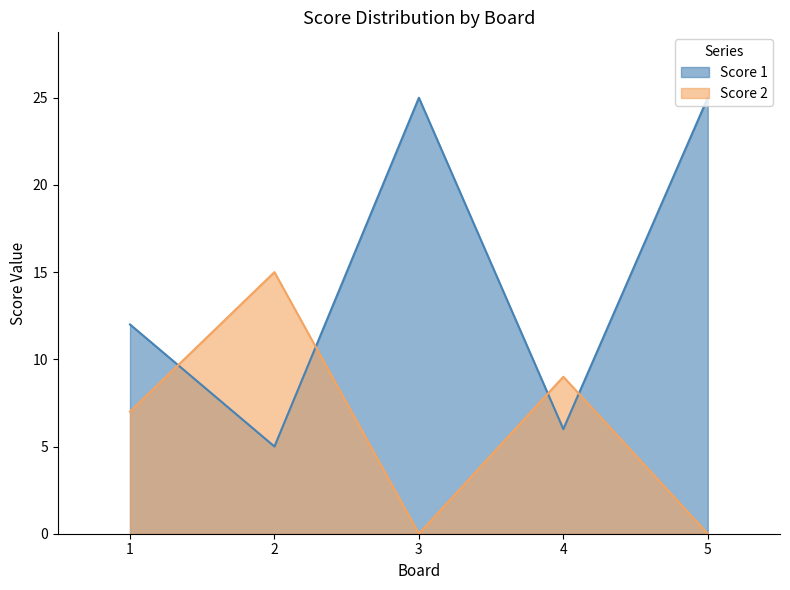

At which category is the sum across all series the highest?

3